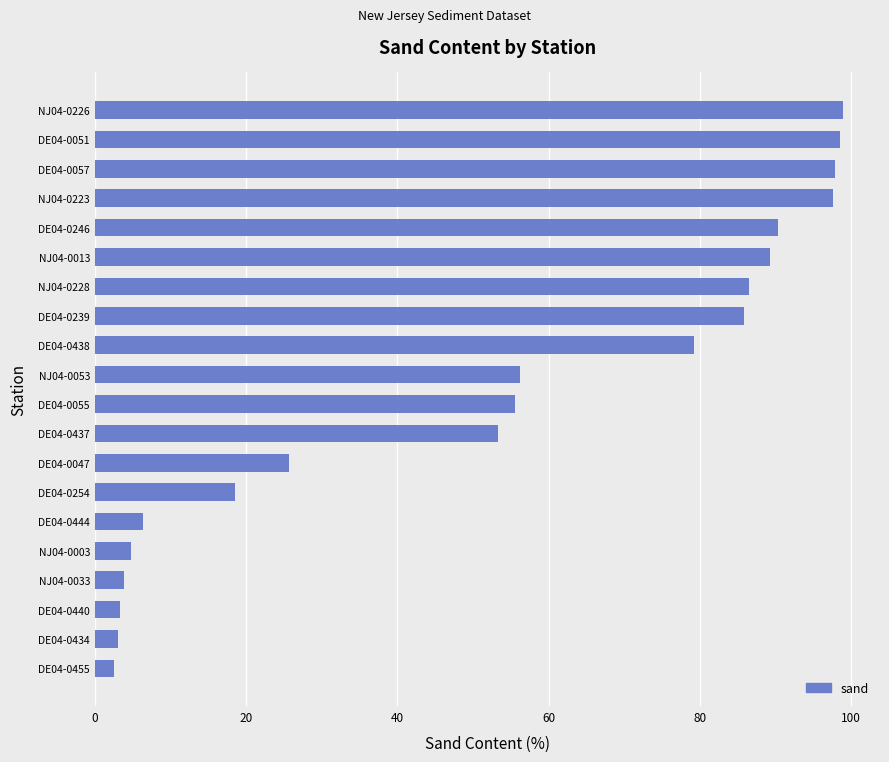

What is the greatest value displayed?

98.9